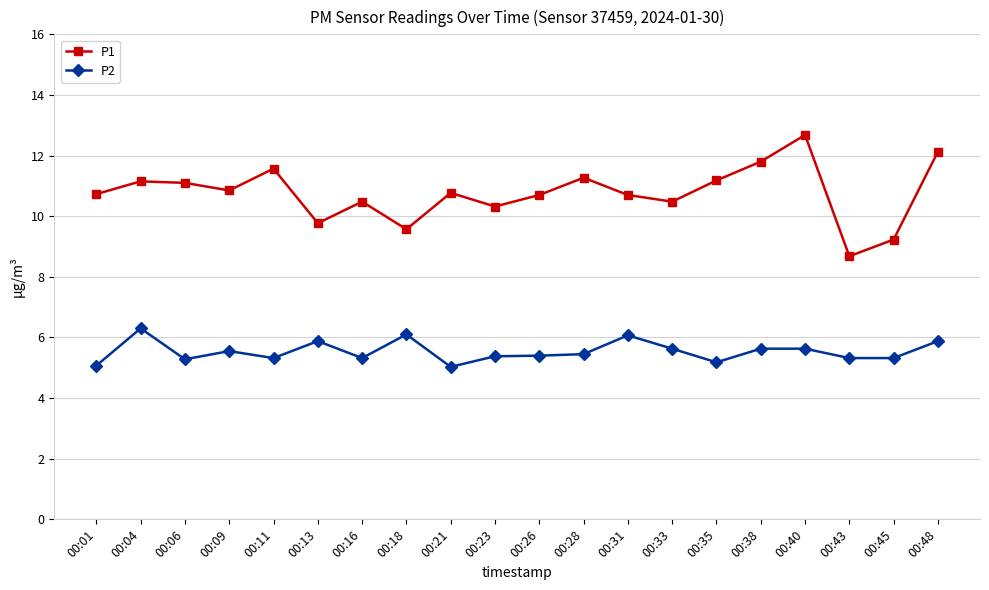

Is it true that P1 equals 10.3 at 00:23?

True